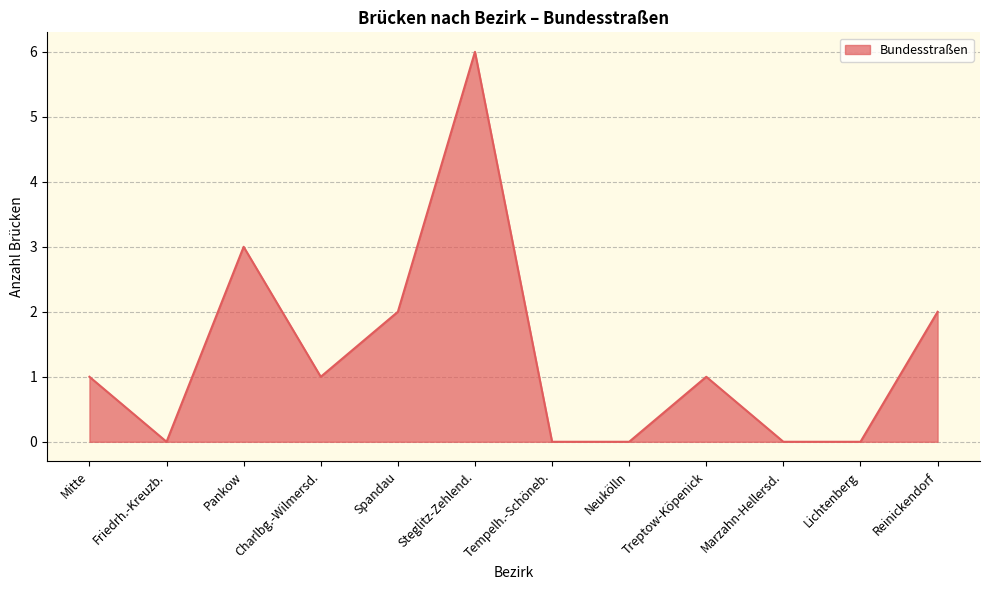

Which category has the highest value across all series?

Steglitz-Zehlend.